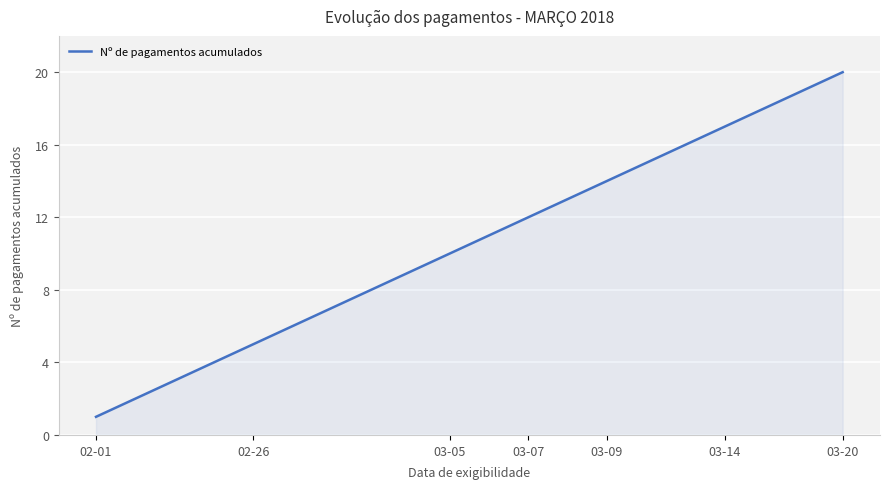

What is the difference between the maximum and minimum values?

19.0